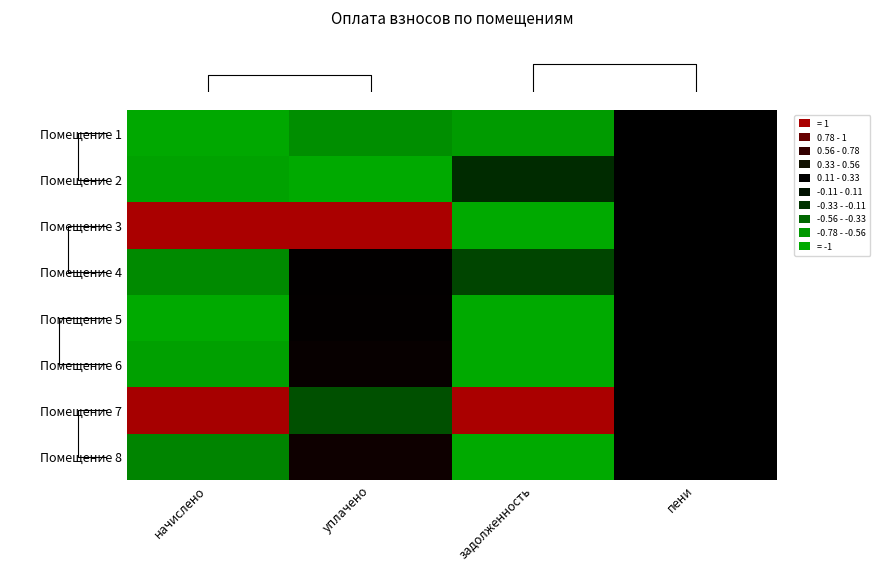

Count the number of categories in the chart.

4